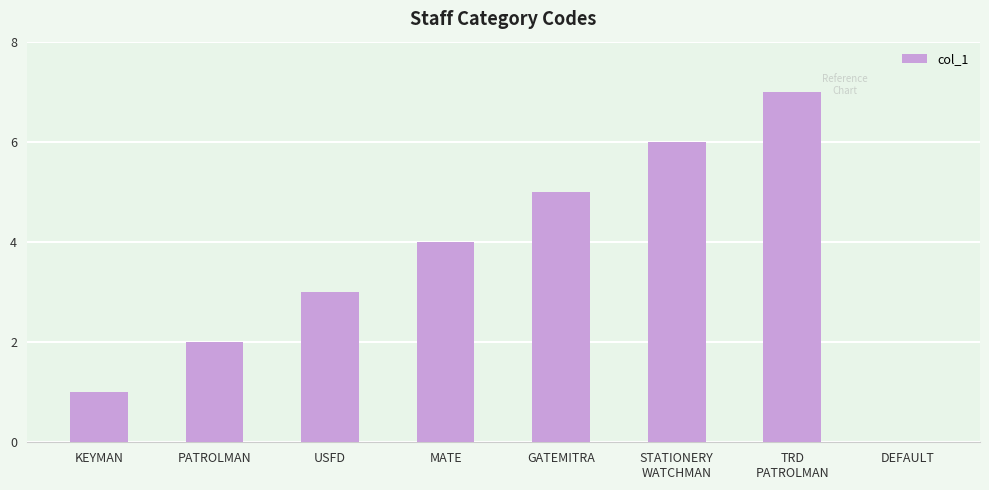

Count the number of categories in the chart.

8